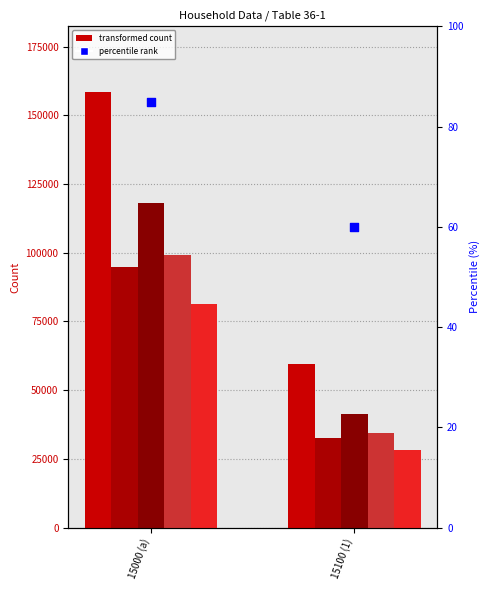

Which series contains the lowest Y value?

percentile rank